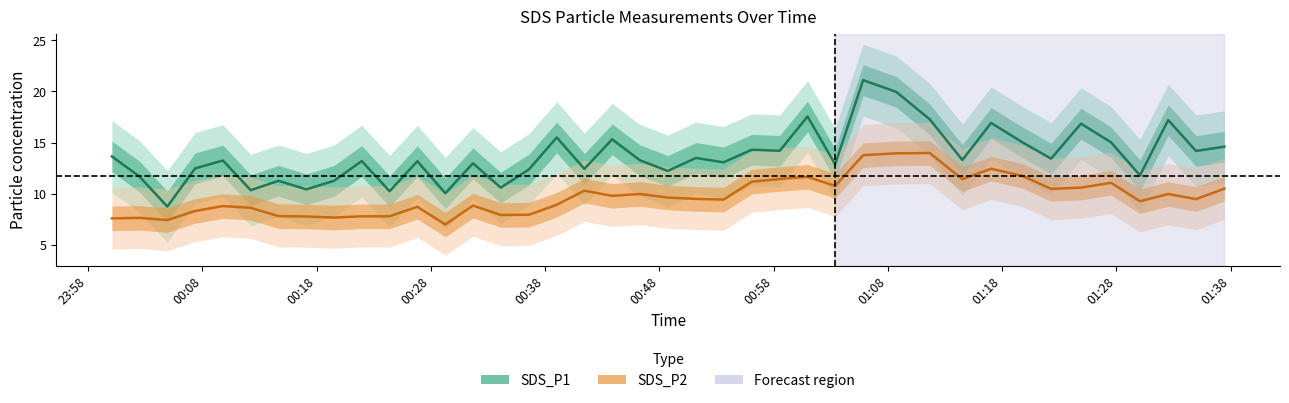

What is the sum of all SDS_P1 values?

546.6